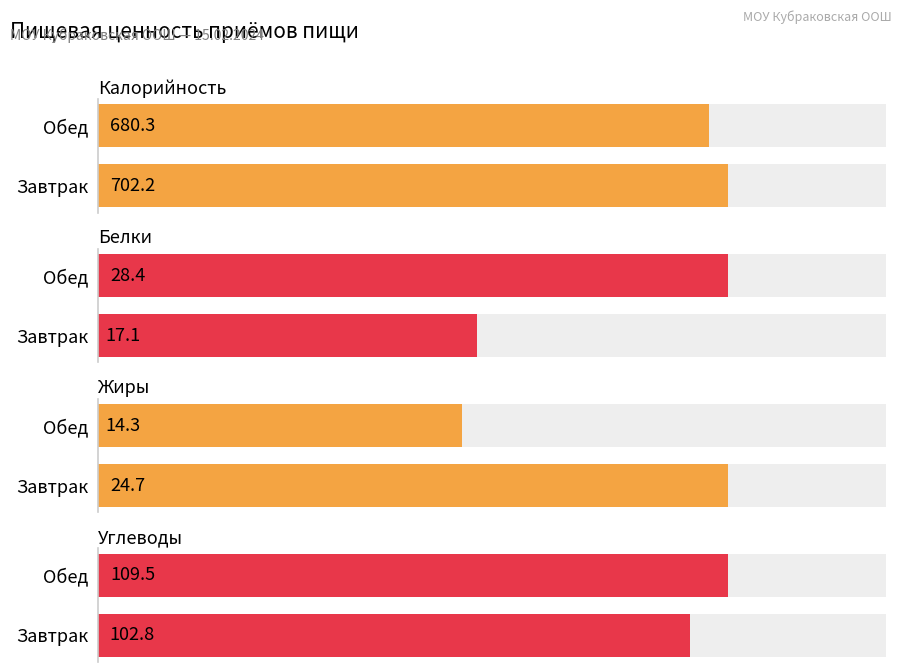

Which category has the lowest value in the Углеводы series?

Завтрак